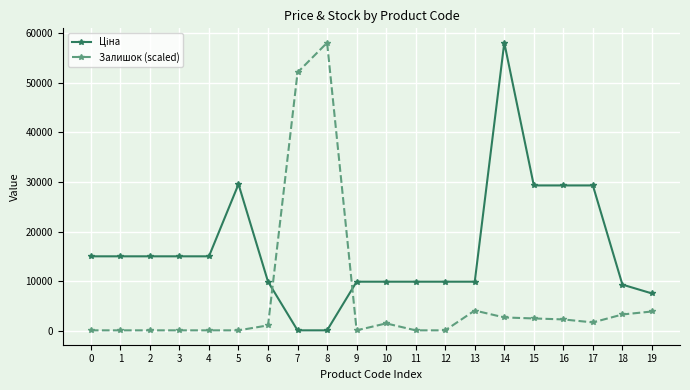

What is the maximum value shown in the chart?

58037.0